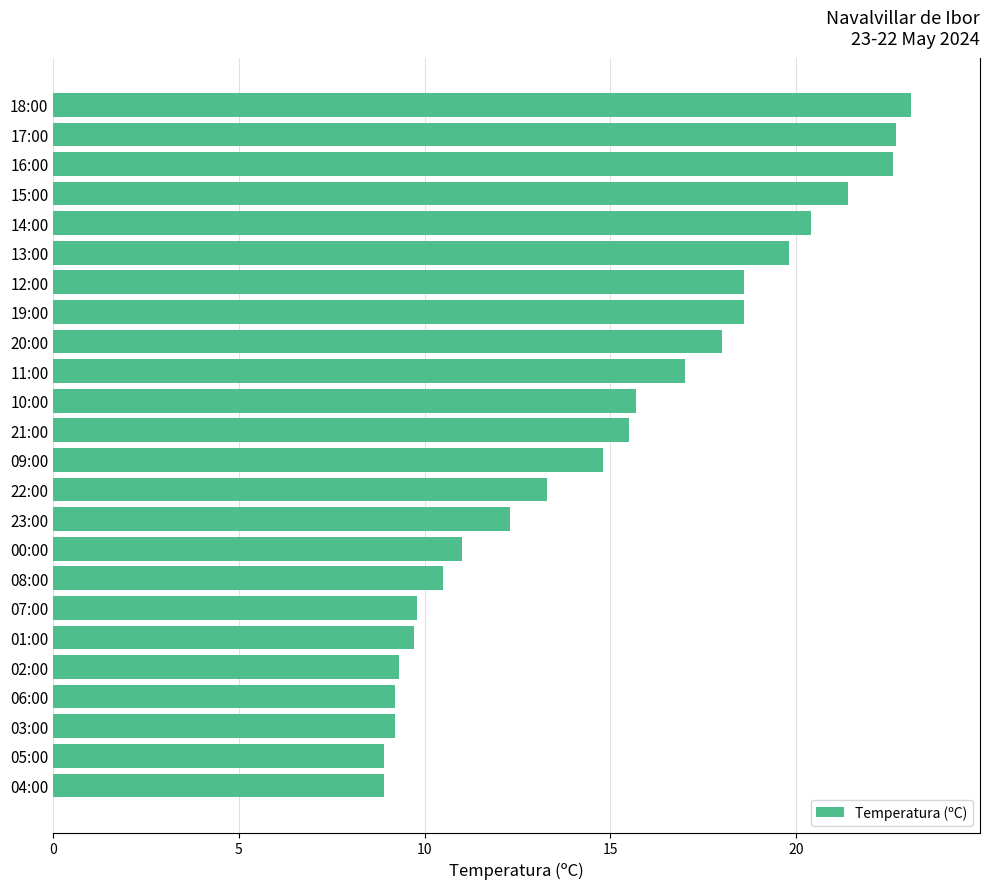

What is the minimum value shown in the chart?

8.9